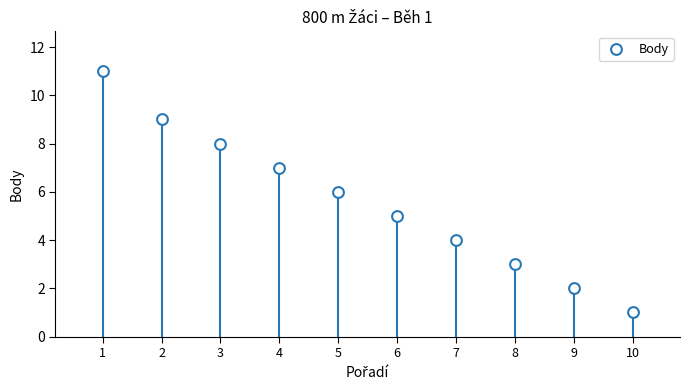

What is the range of Y values (max minus min)?

10